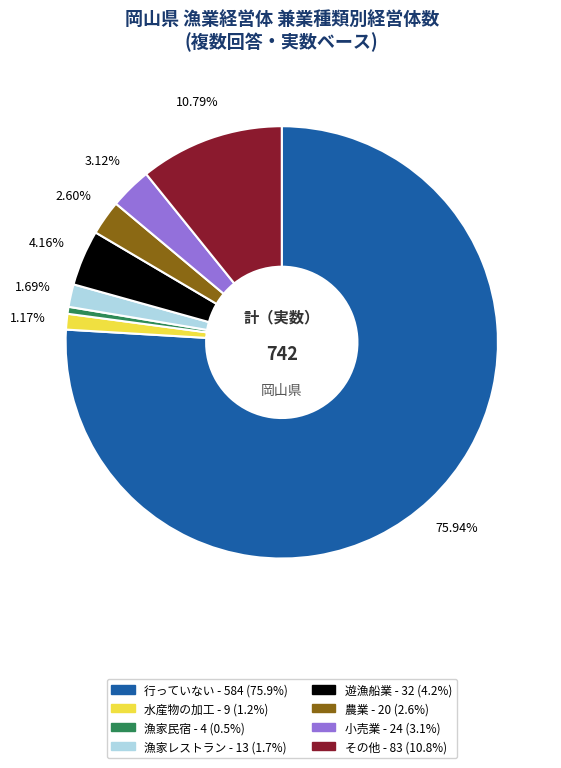

To the nearest percent, what portion does その他 represent?

11%